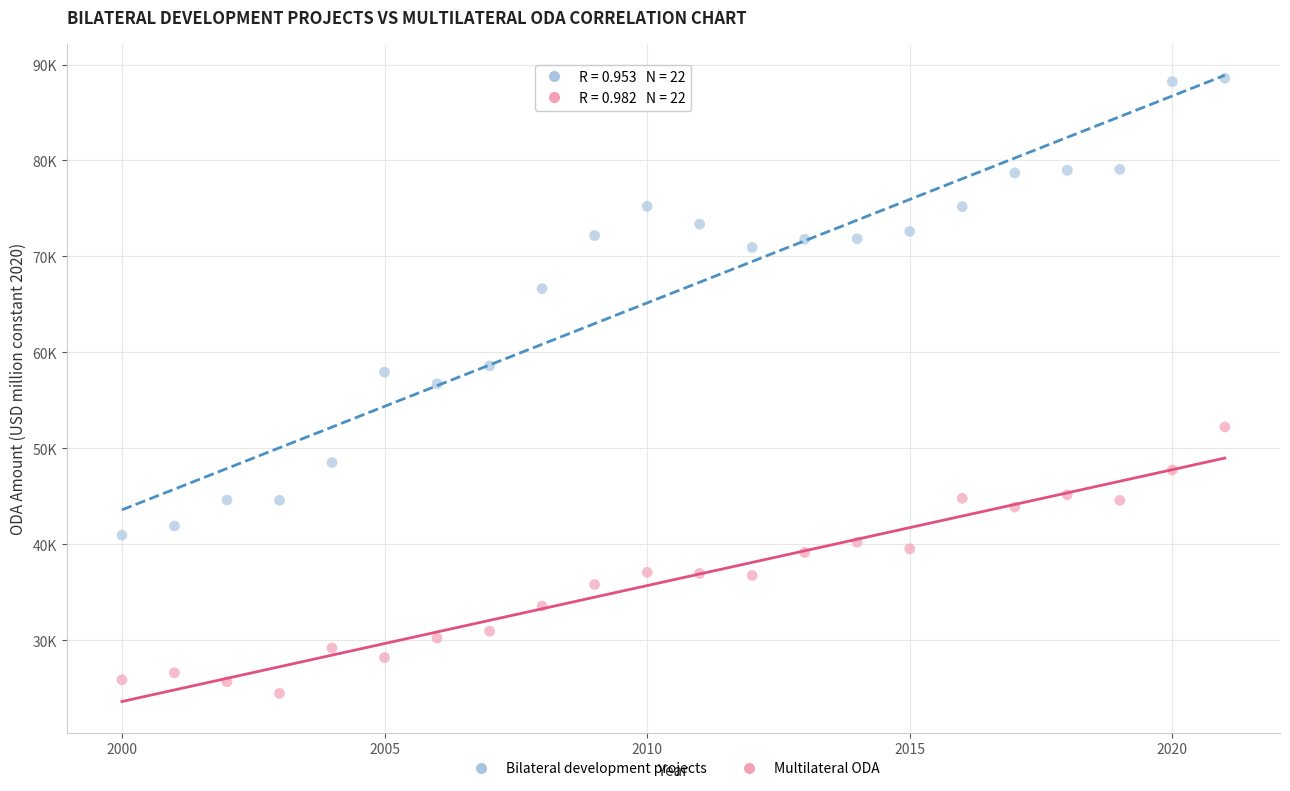

Which series has the largest Y range (max minus min)?

Bilateral development projects